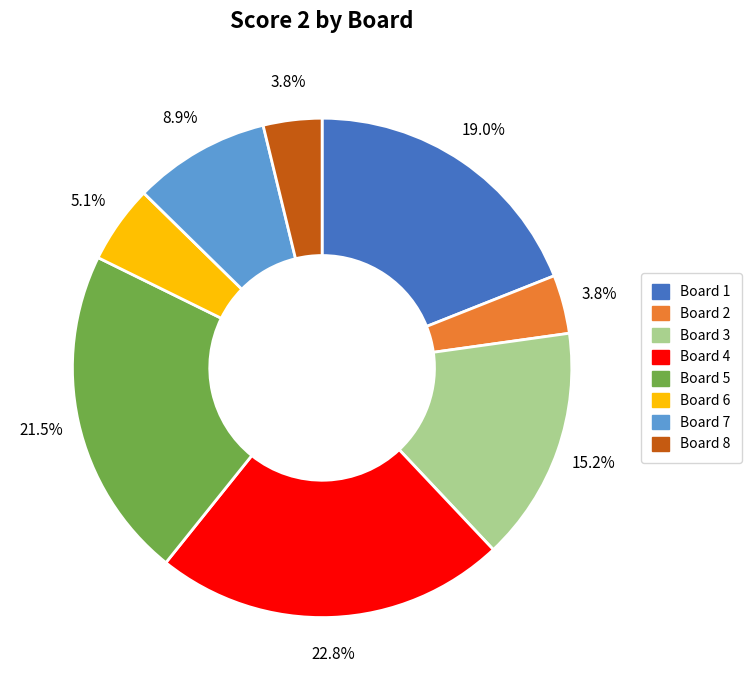

What portion of the pie excludes Board 7?

91.1%